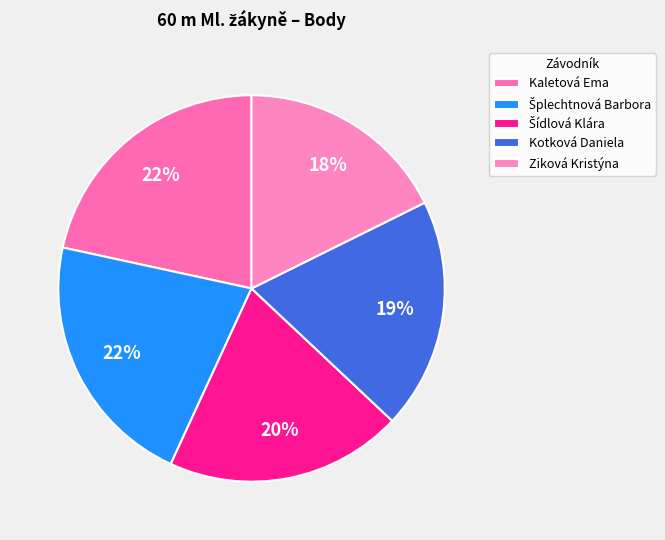

To the nearest percent, what is the average slice percentage?

20%